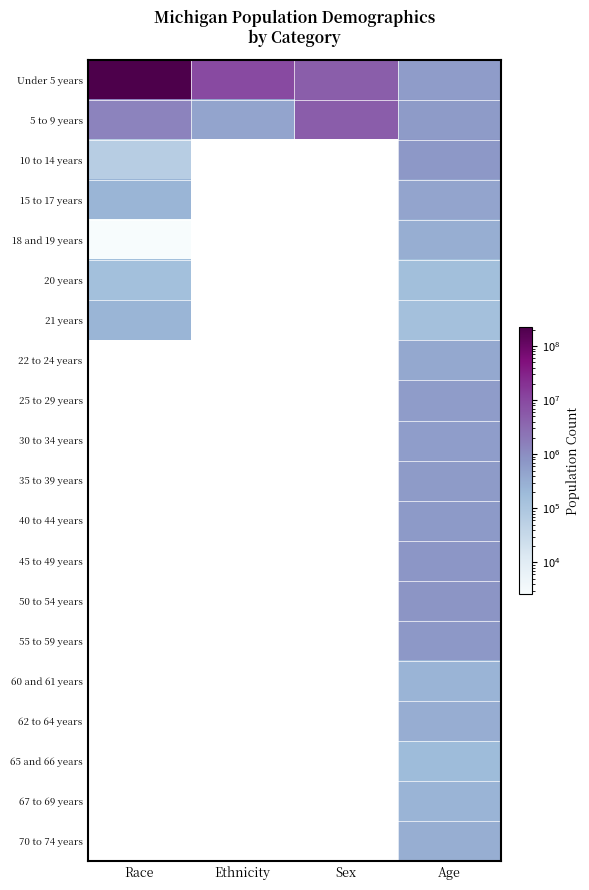

How many positive values does the 55 to 59 years series have?

1